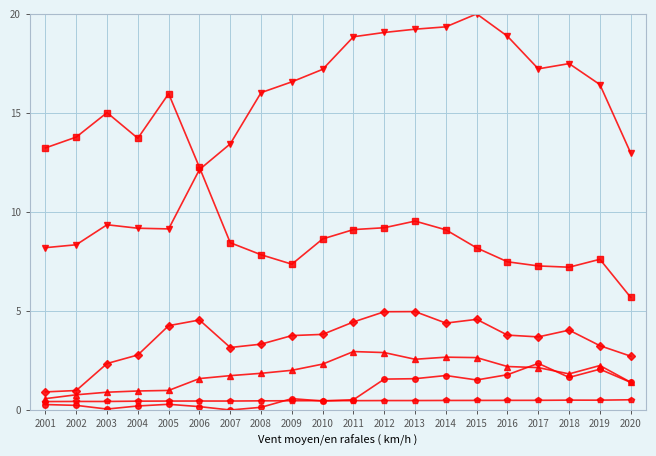

What is the total value across all series at 2020?

24.7